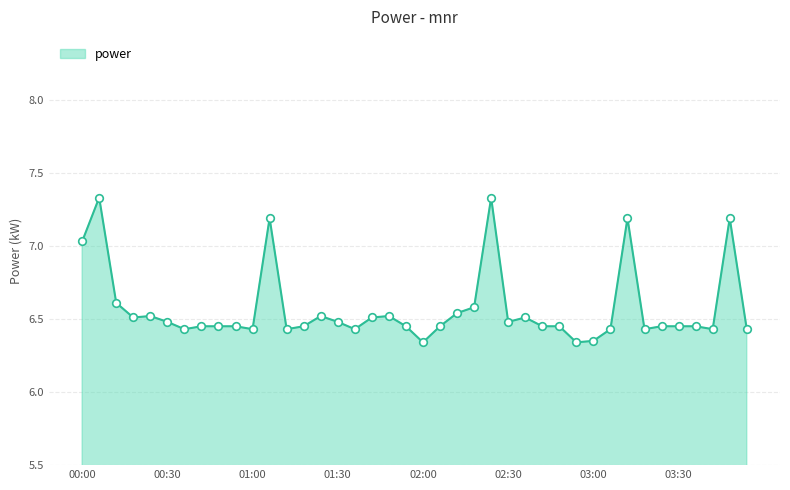

What is the difference between the maximum and minimum values?

1.0